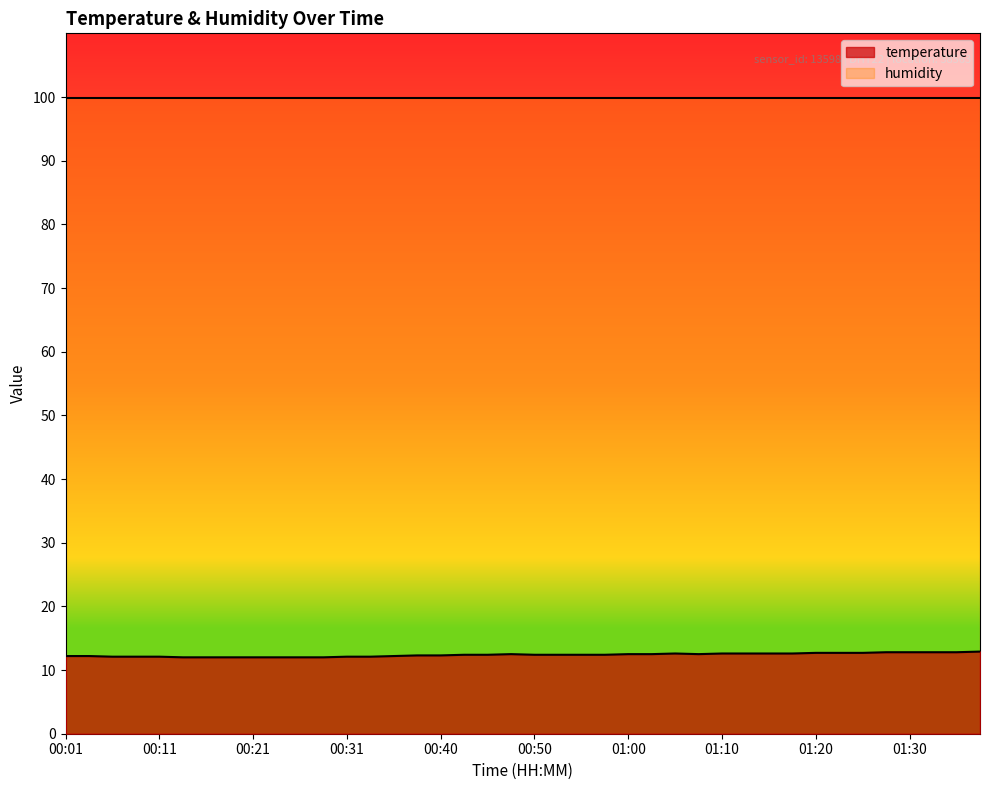

What is the sum of all values?

495.3